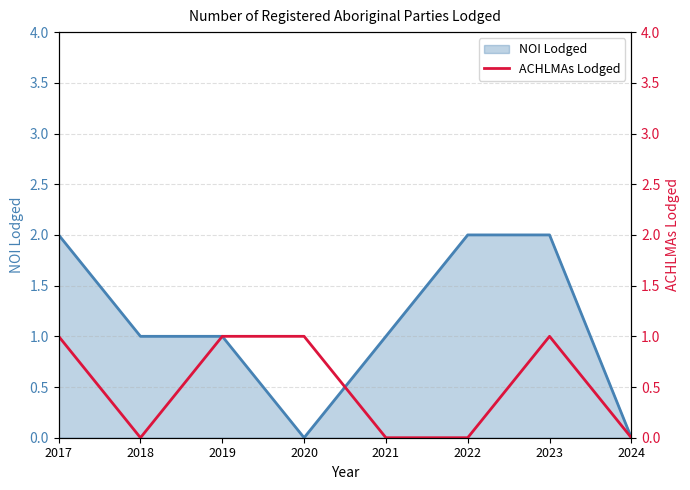

Is it true that NOI Lodged equals 0 at 2024?

True